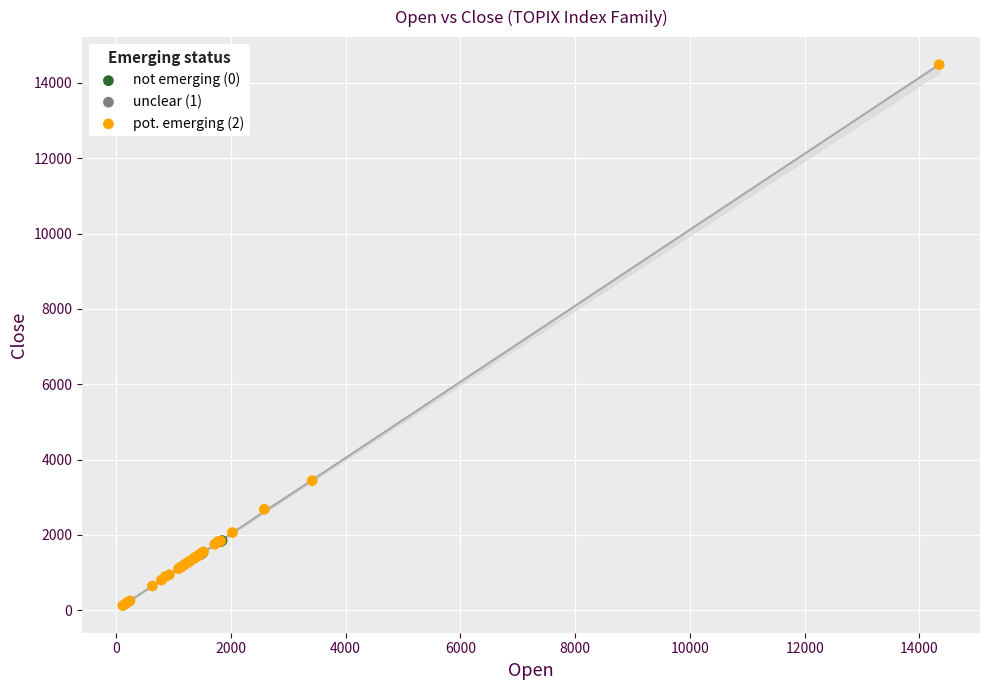

Which series reaches the minimum Y coordinate?

pot. emerging (2)